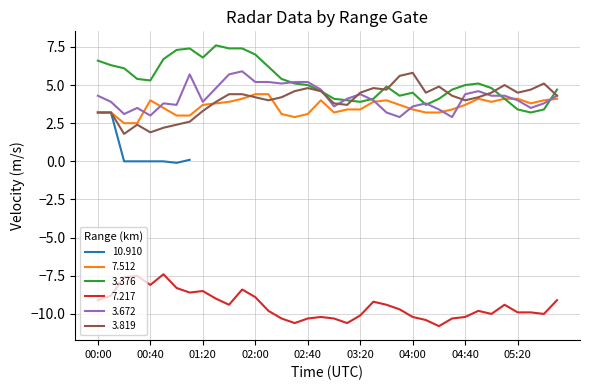

What is the average value of the 7.217 series?

-9.4